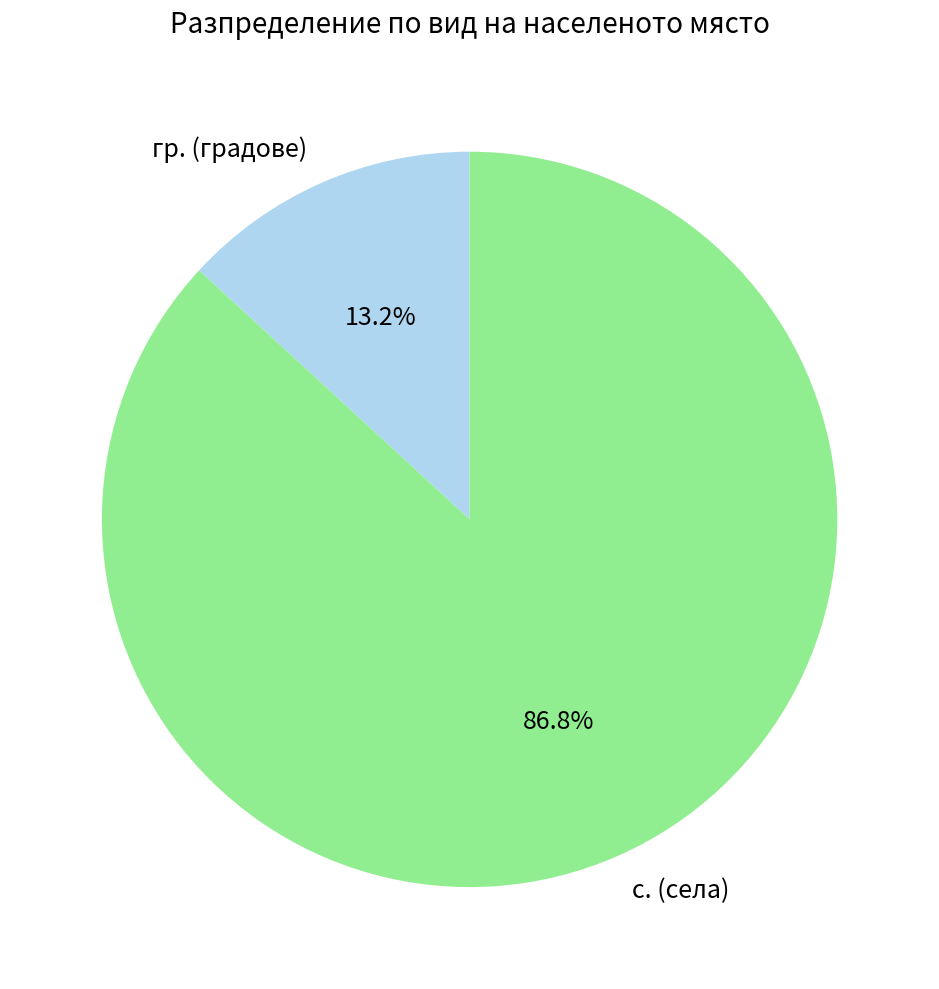

Does any single category account for the majority?

Yes